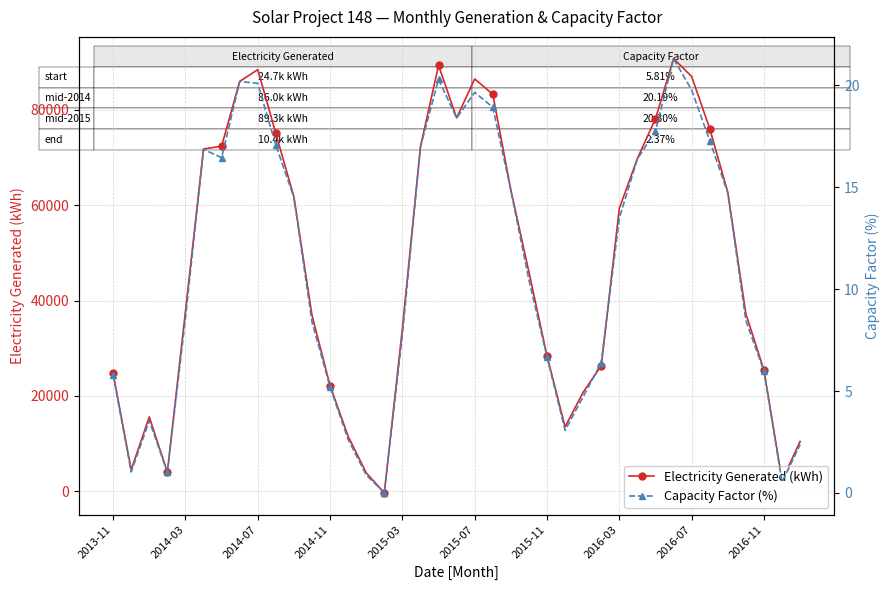

True or false: Electricity Generated (kWh) has more than 0 points higher than both neighbors.

True